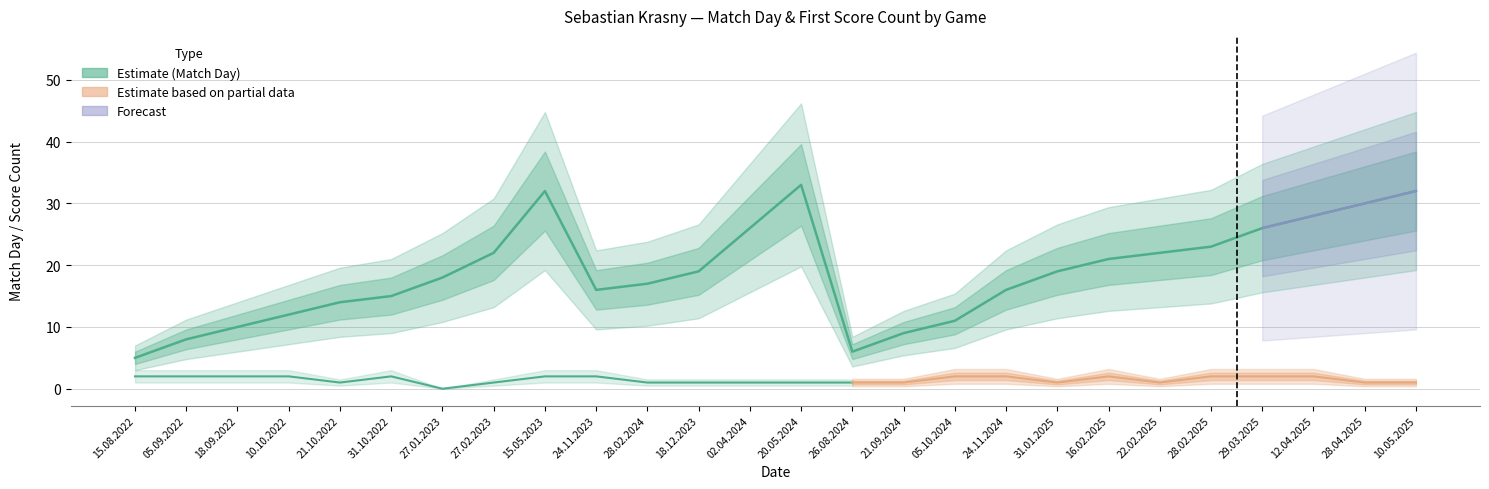

What is the label of the 21st point from the right?

31.10.2022